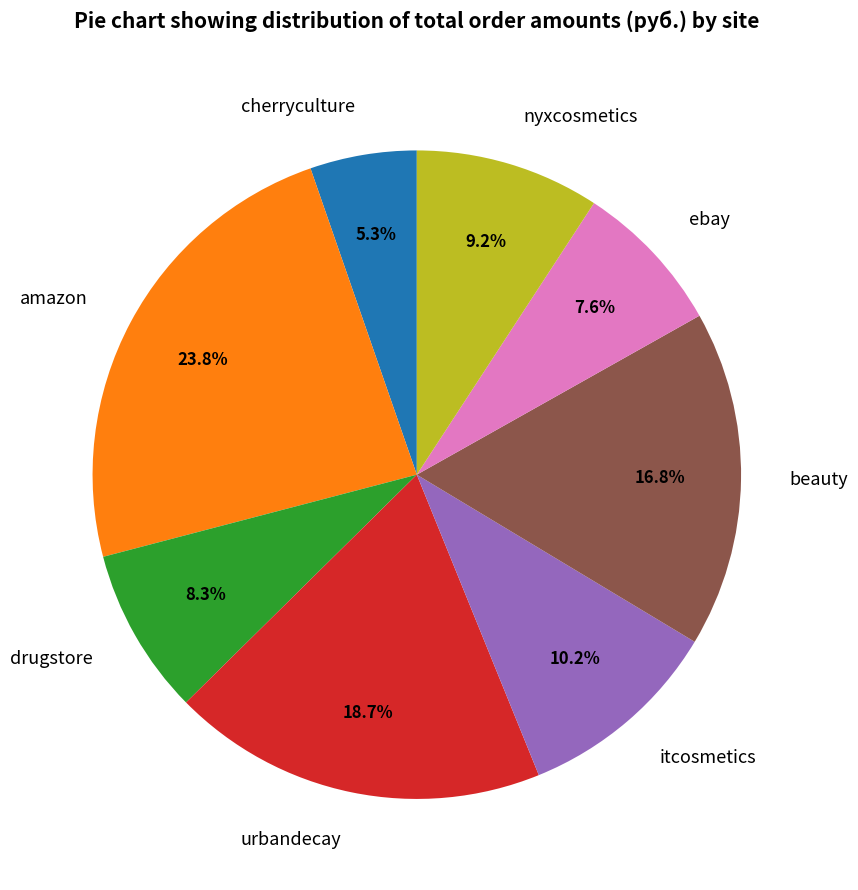

Is there any slice that represents more than half of the pie?

No